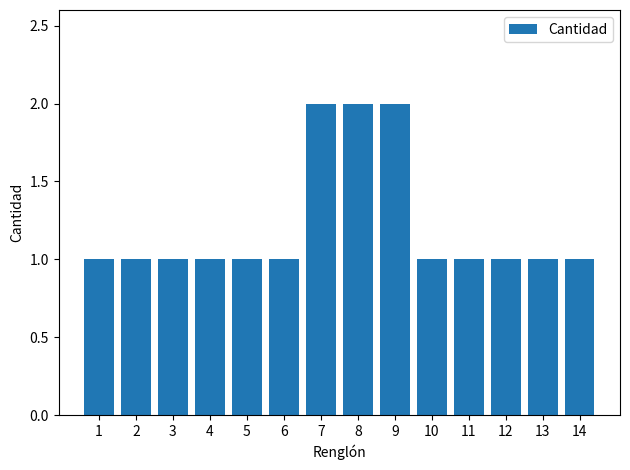

Approximately how many times larger is the value at 14 compared to 11?

1.0